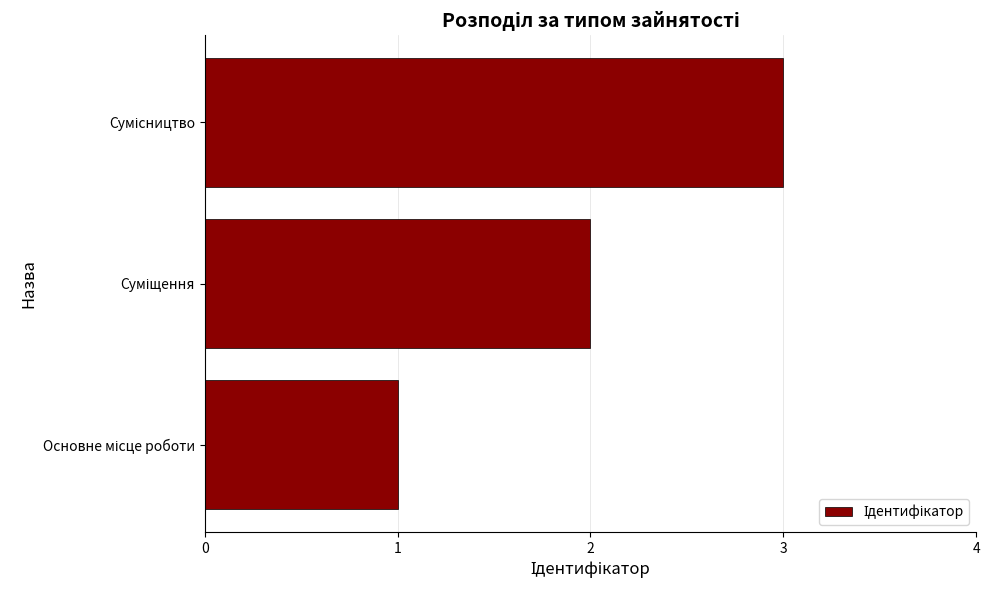

What is the greatest value displayed?

3